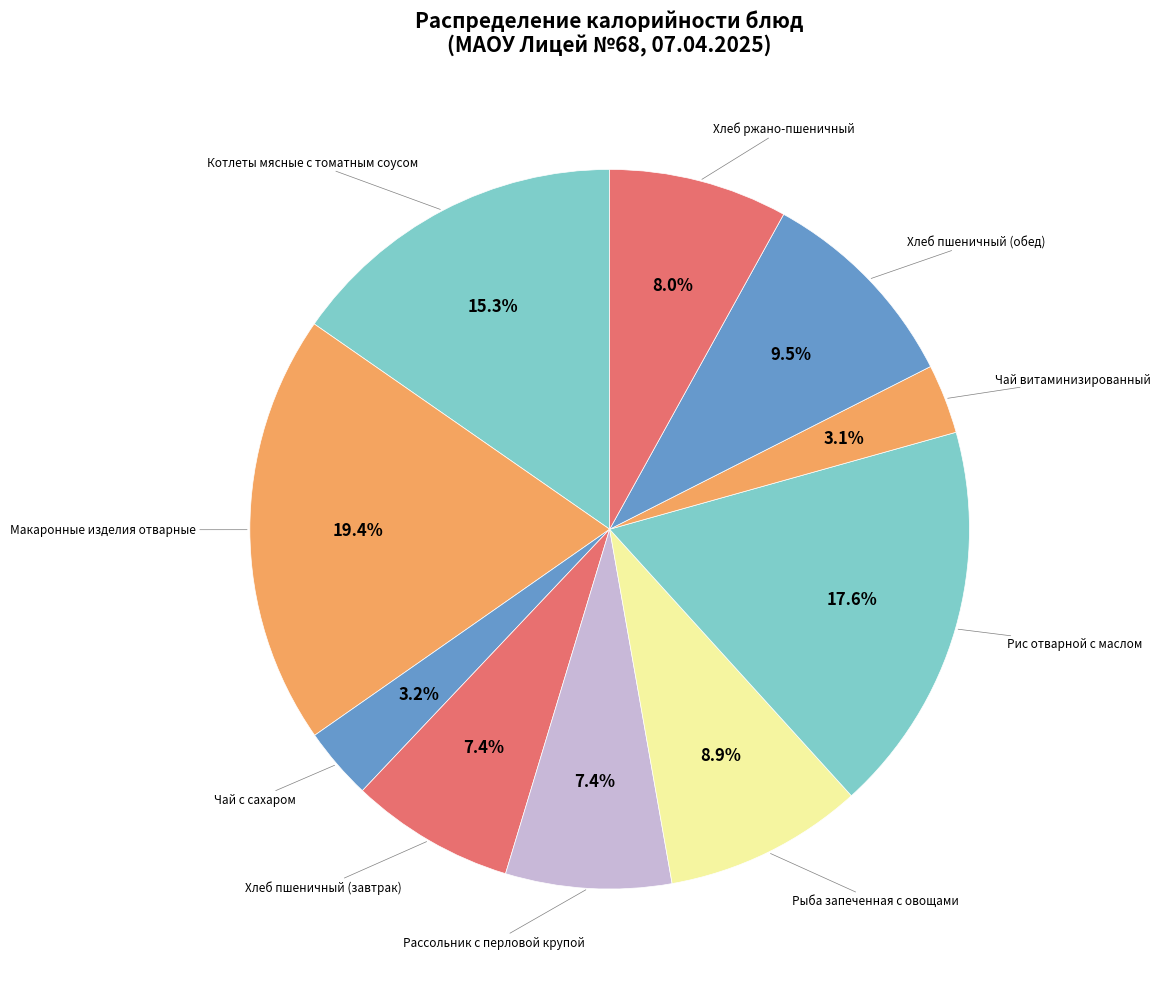

Is it true that Рассольник с перловой крупой is 19% of the pie?

False